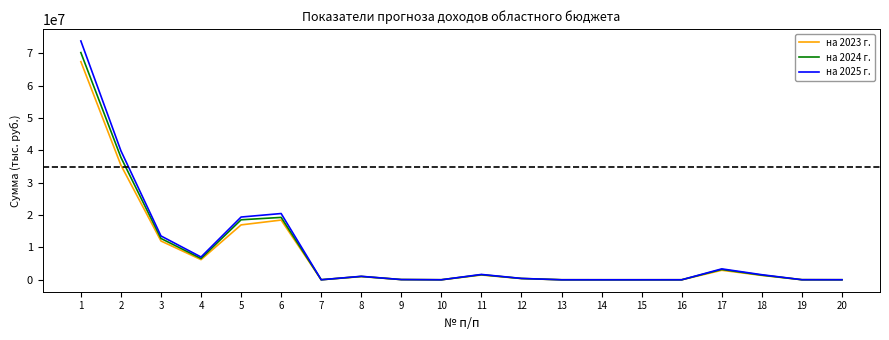

How many categories are shown in the chart?

20